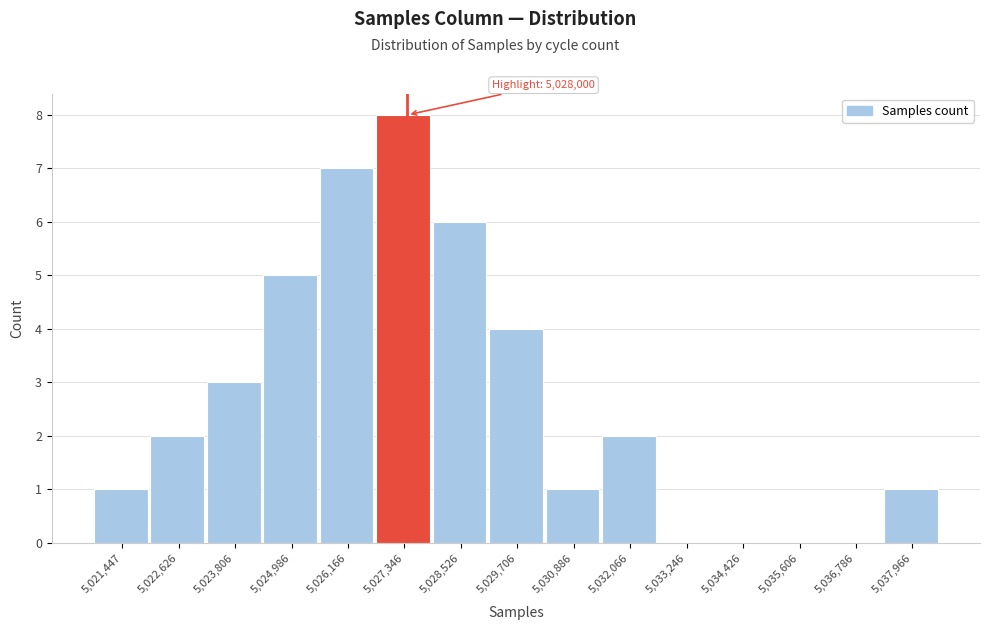

Reading left to right, transcribe all the data shown in this chart.

5,021,447=1	5,022,626=2	5,023,806=3	5,024,986=5	5,026,166=7	5,027,346=8	5,028,526=6	5,029,706=4	5,030,886=1	5,032,066=2	5,033,246=0	5,034,426=0	5,035,606=0	5,036,786=0	5,037,966=1